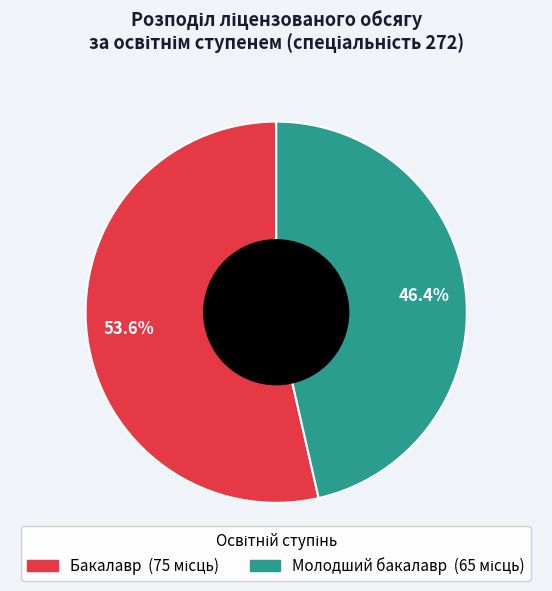

Which slice is the largest?

Бакалавр